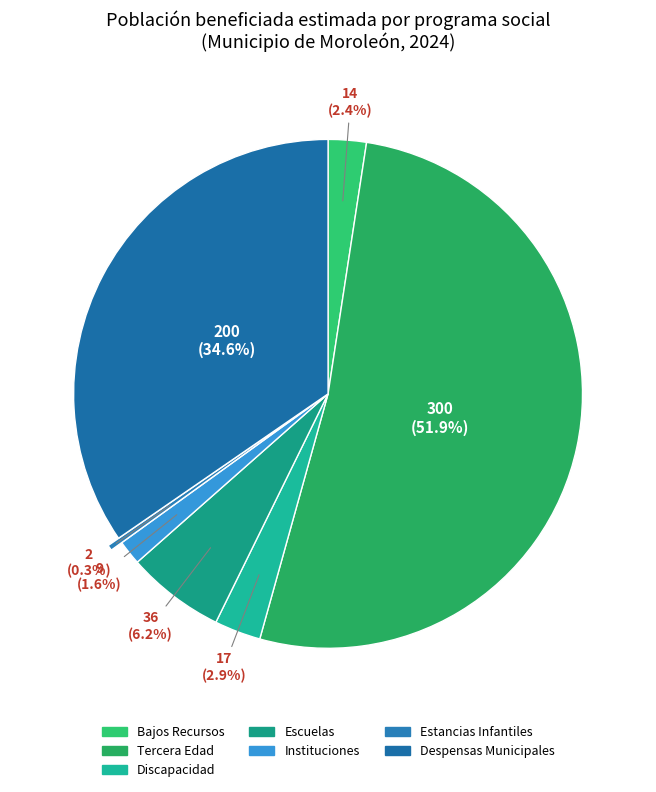

Combined, what portion of the pie is Tercera Edad and Escuelas?

58.1%